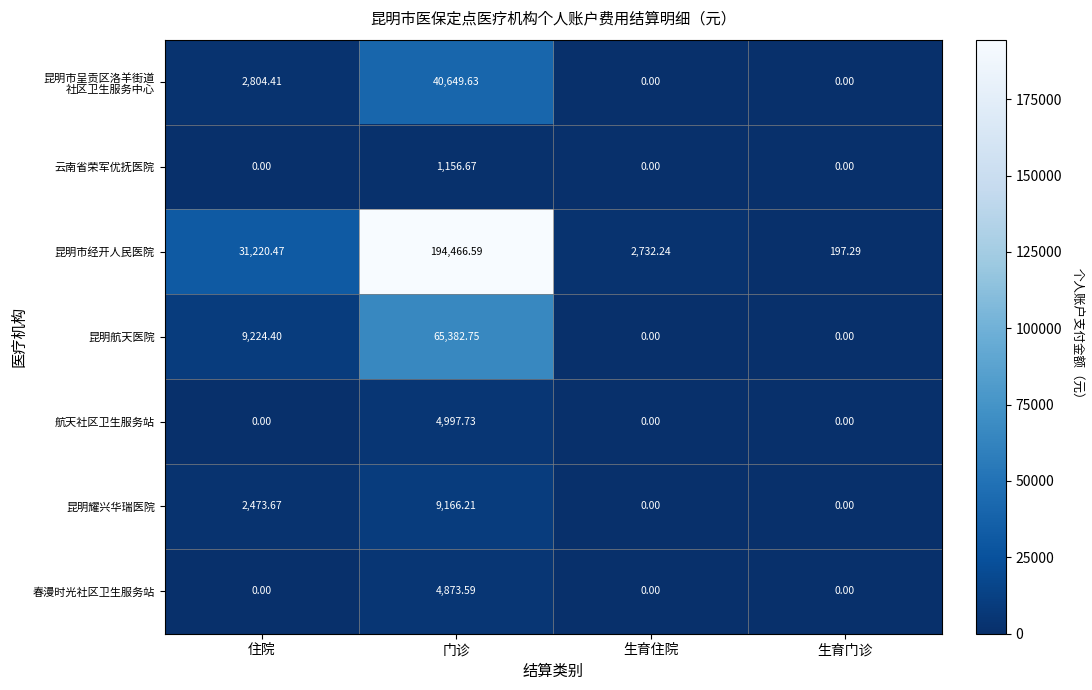

Which series has the largest total across all categories?

昆明市经开人民医院